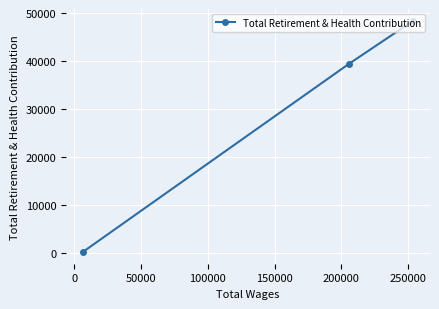

What is the sum of all values?

88080